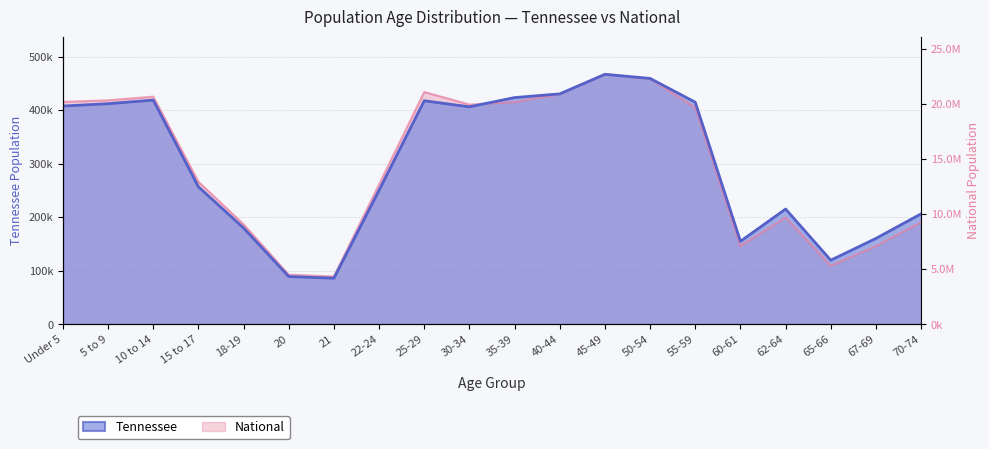

Reading left to right, transcribe all the data shown in this chart.

Tennessee: 407813.0	412181.0	418941.0	257066.0	180120.0	89380.0	86356.0	250508.0	417683.0	406314.0	423622.0	430508.0	467087.0	459349.0	414991.0	155235.0	215489.0	119944.0	160594.0	206536.0
National: 415516.5	418546.1	425303.7	266452.6	186889.4	92952.8	89562.3	261481.6	434038.3	410595.1	415069.7	429700.7	467087.0	458644.2	404480.2	146320.4	199603.1	109423.7	146354.0	190840.1